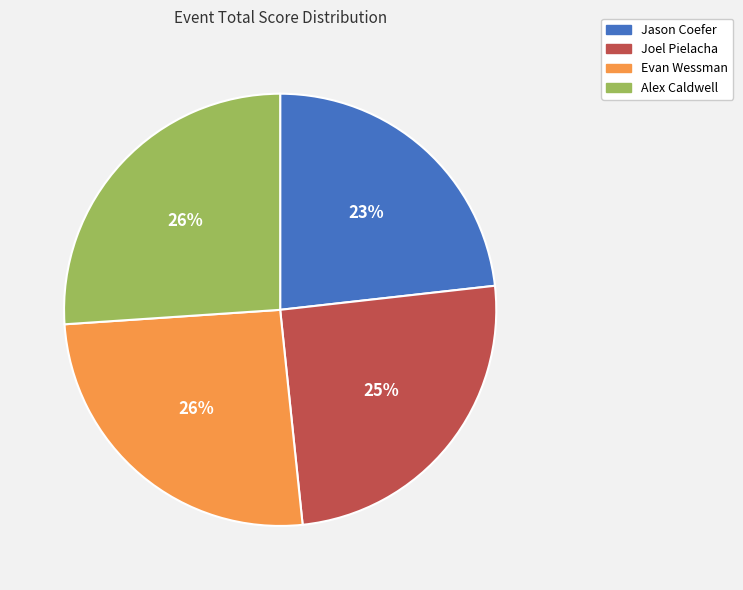

Is it true that Joel Pielacha is 25% of the pie?

True